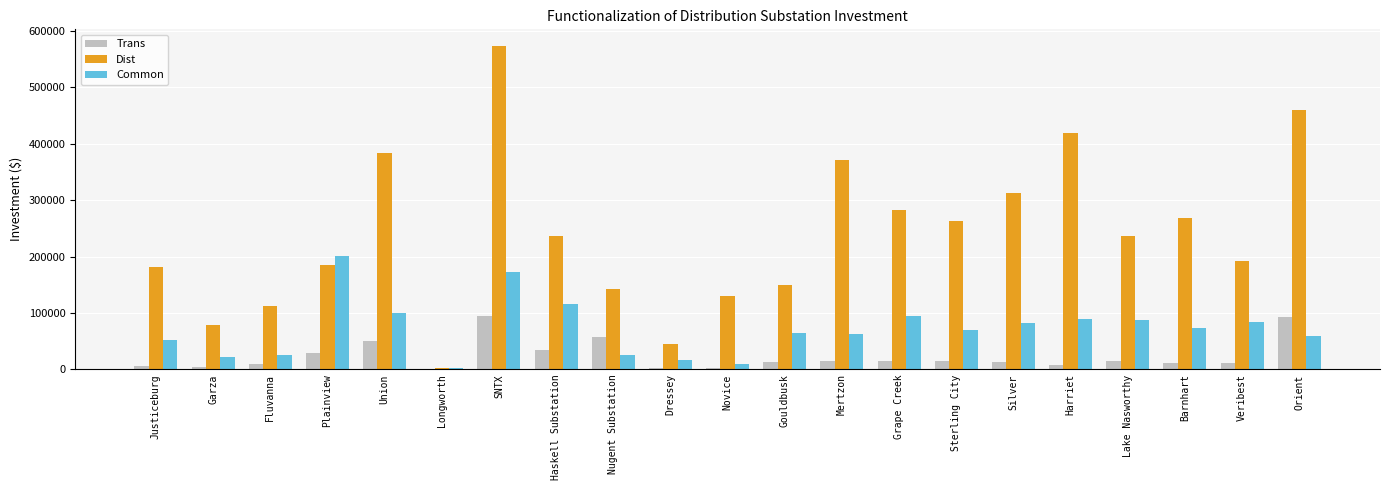

Which series has the largest range (max minus min)?

Dist